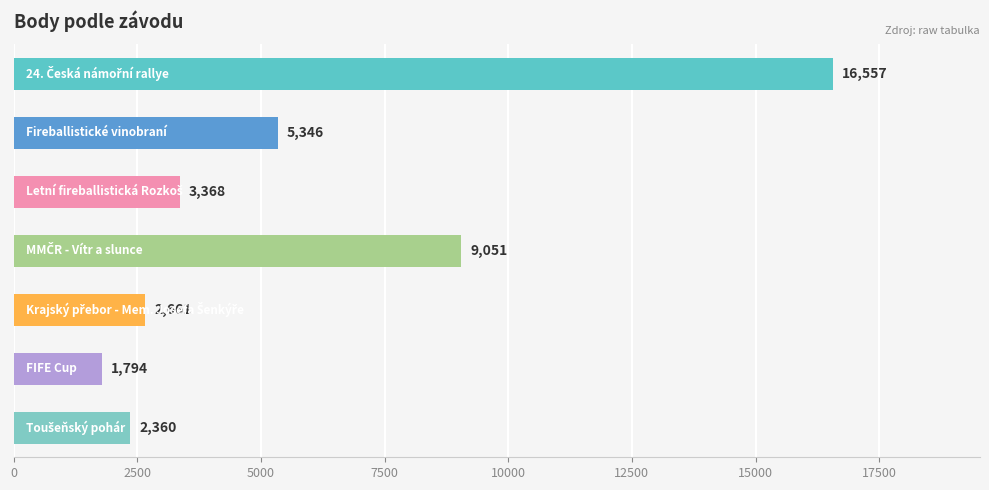

What is the difference between the maximum and minimum values?

14763